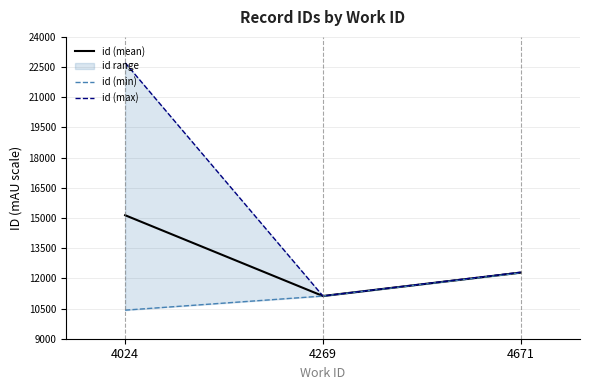

The value of id (mean) at 4269 is 11122.5. True or false?

True